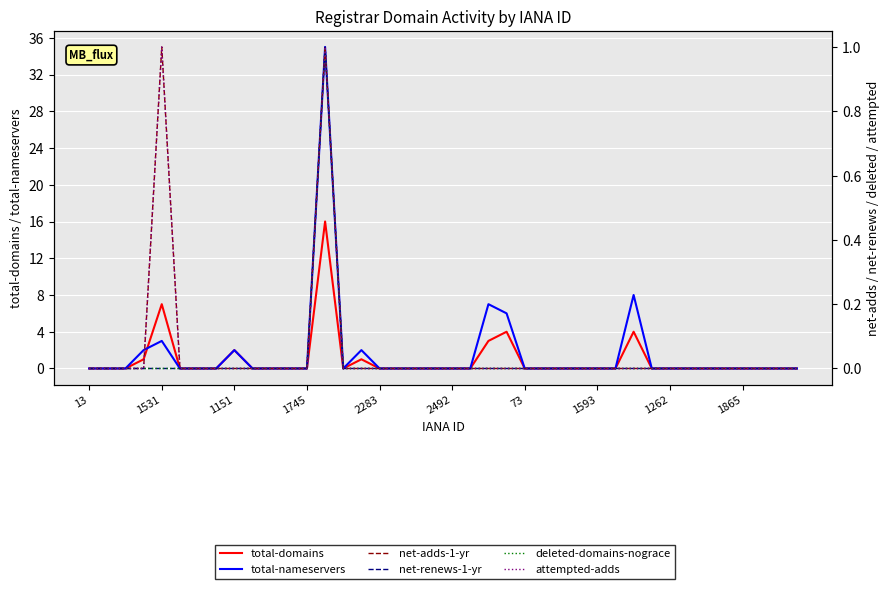

The net-renews-1-yr series shows -1 at 1865. True or false?

False